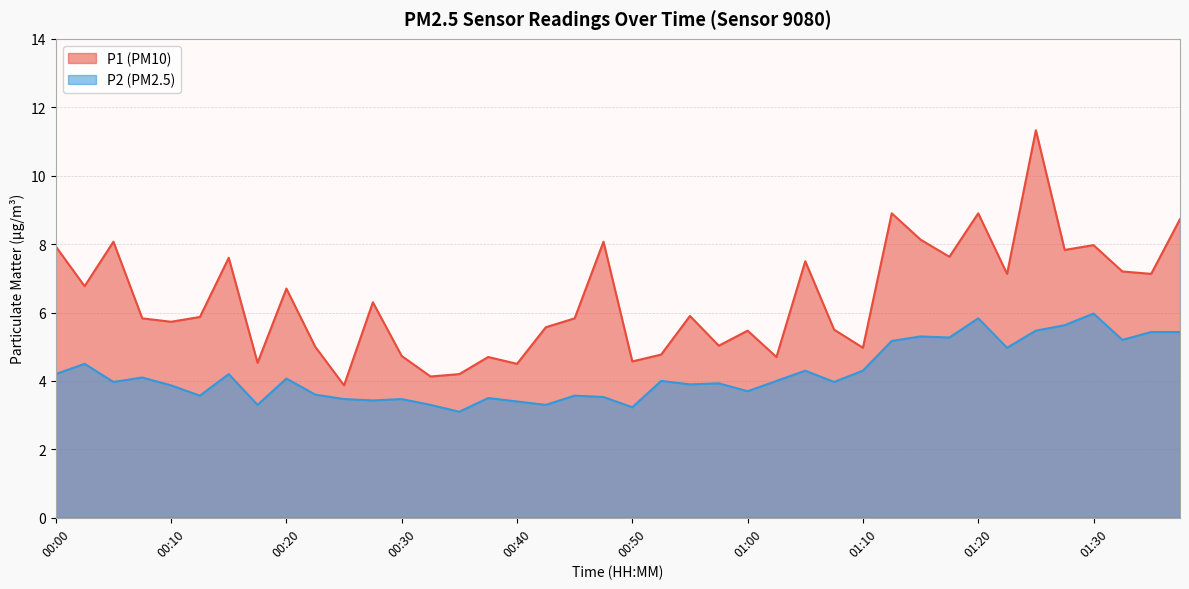

Which series changed the most between 00:18 and 00:48?

P1